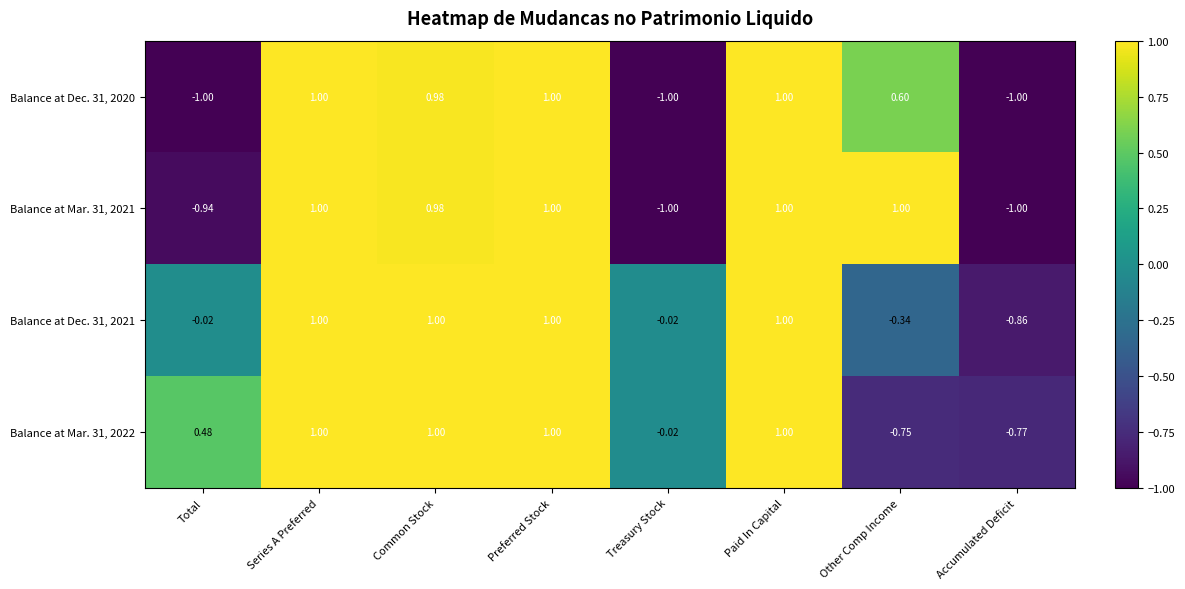

Is the value of Balance at Mar. 31, 2021 at Series A Preferred greater than the value of Balance at Dec. 31, 2020 at Treasury Stock?

Yes